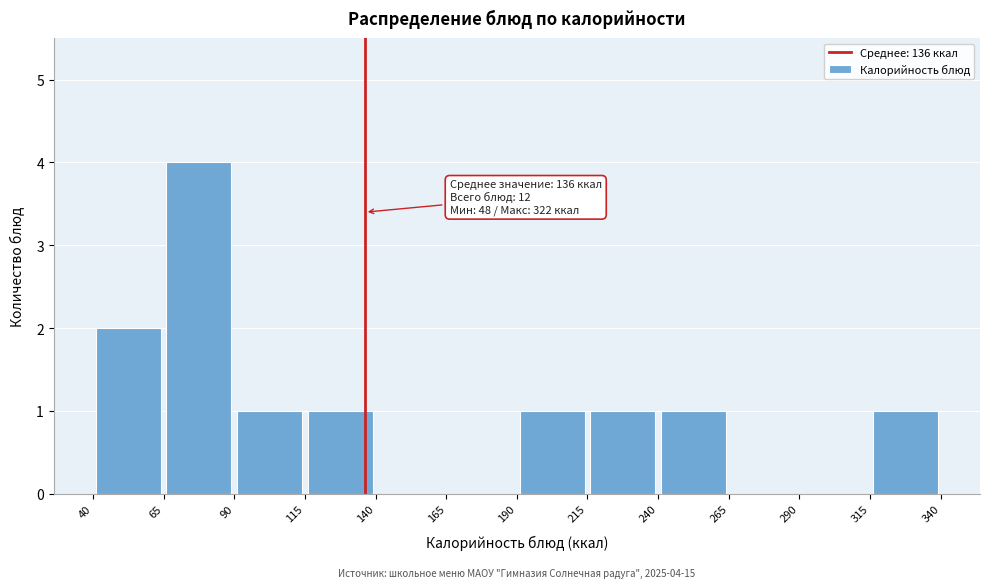

Which range on the x-axis has the tallest bar?

65 to 90